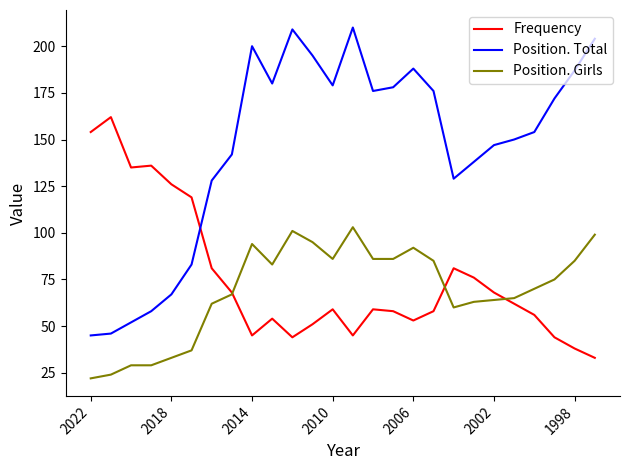

Which series has the largest total across all categories?

Position. Total